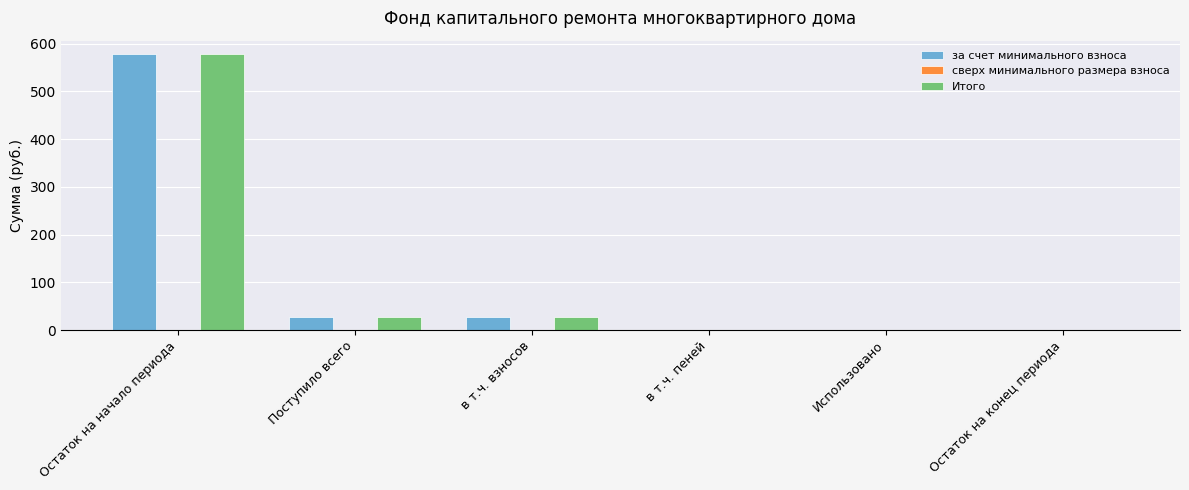

What is the approximate value of Итого at Поступило всего?

28.0